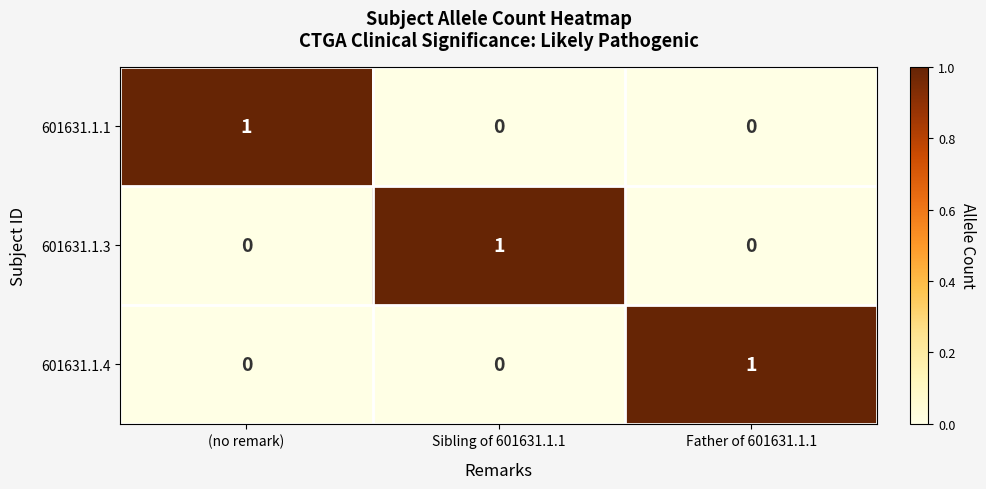

At how many categories does at least one series exceed 0?

3